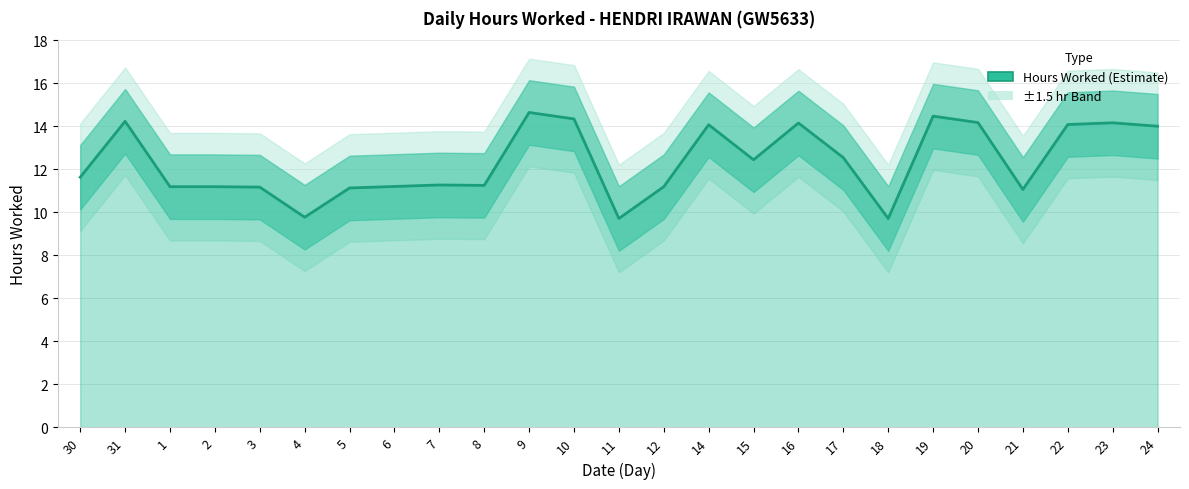

What is the difference between the values at 15 and 9?

2.2